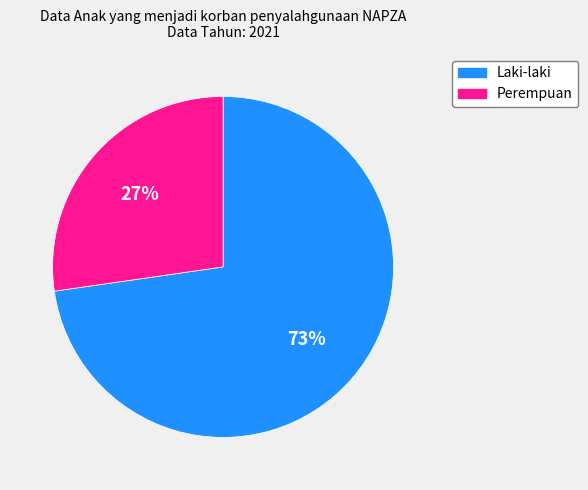

What is the majority slice?

Laki-laki